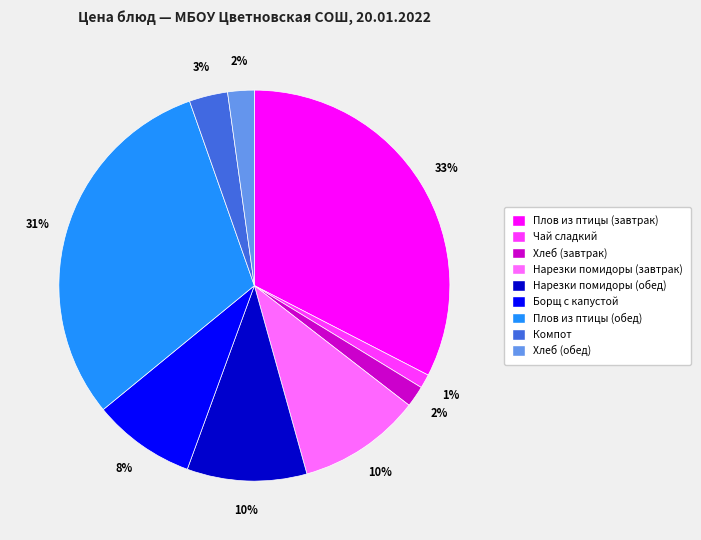

Is there any slice that represents more than half of the pie?

No